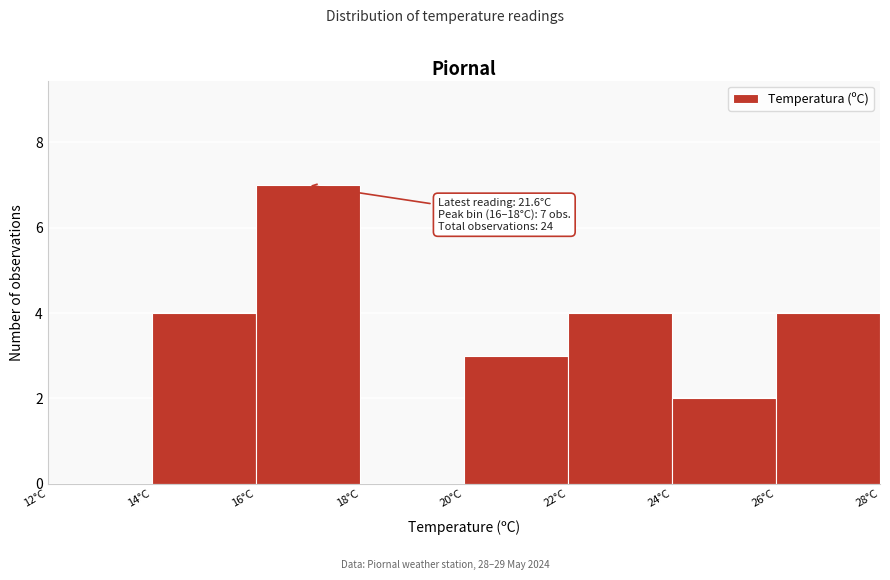

Over which range of the x-axis is the bar tallest?

16 to 18